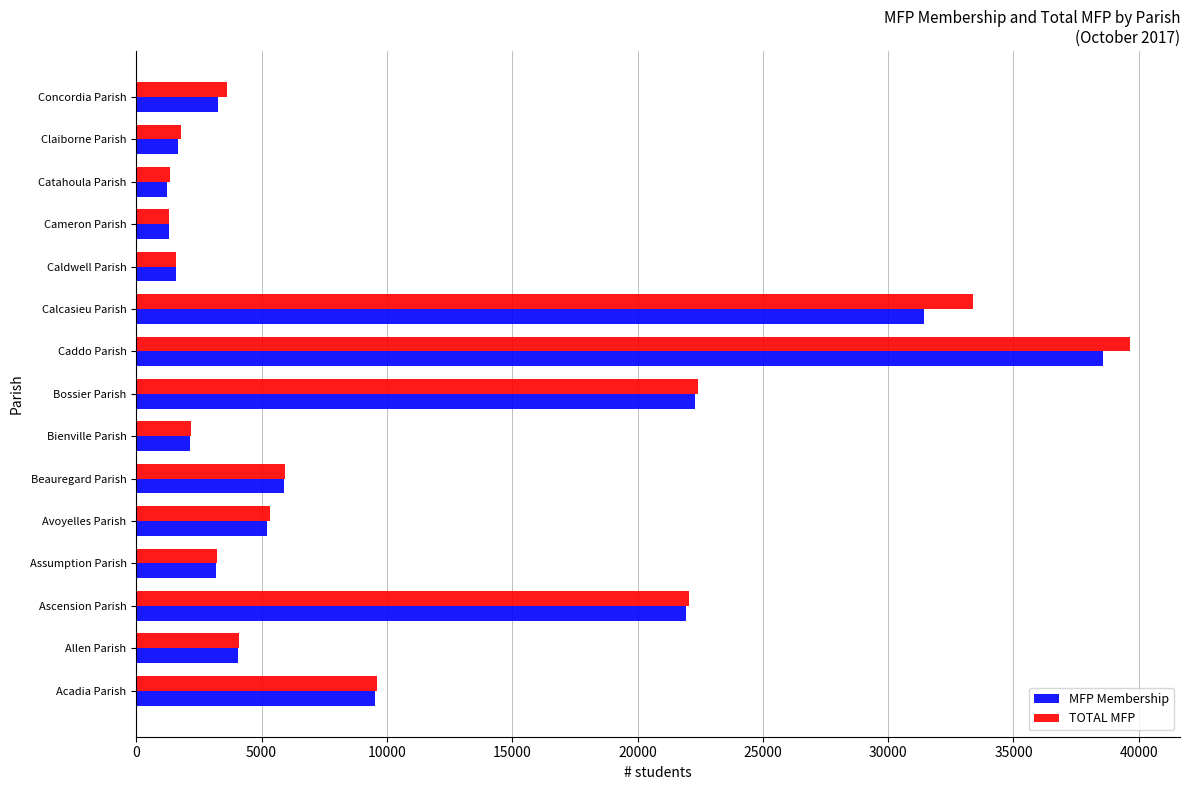

What is the sum of all TOTAL MFP values?

157514